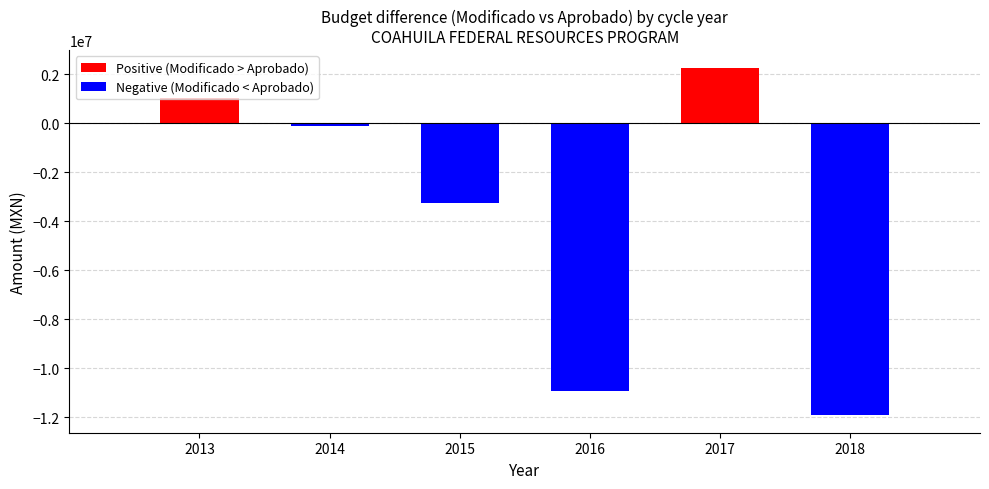

List the labels in order of Positive (Modificado > Aprobado) value, largest first.

2017, 2013